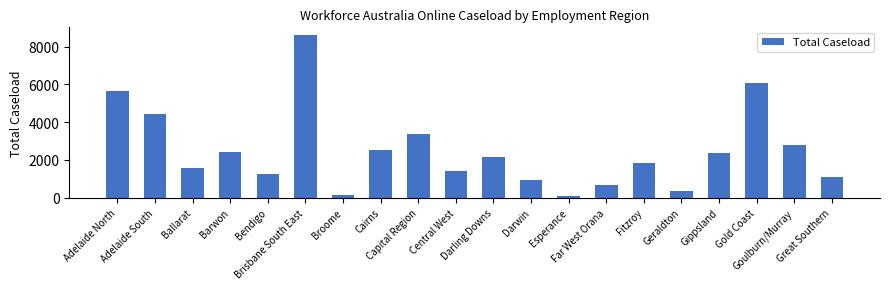

How many data points are less than 2140?

10